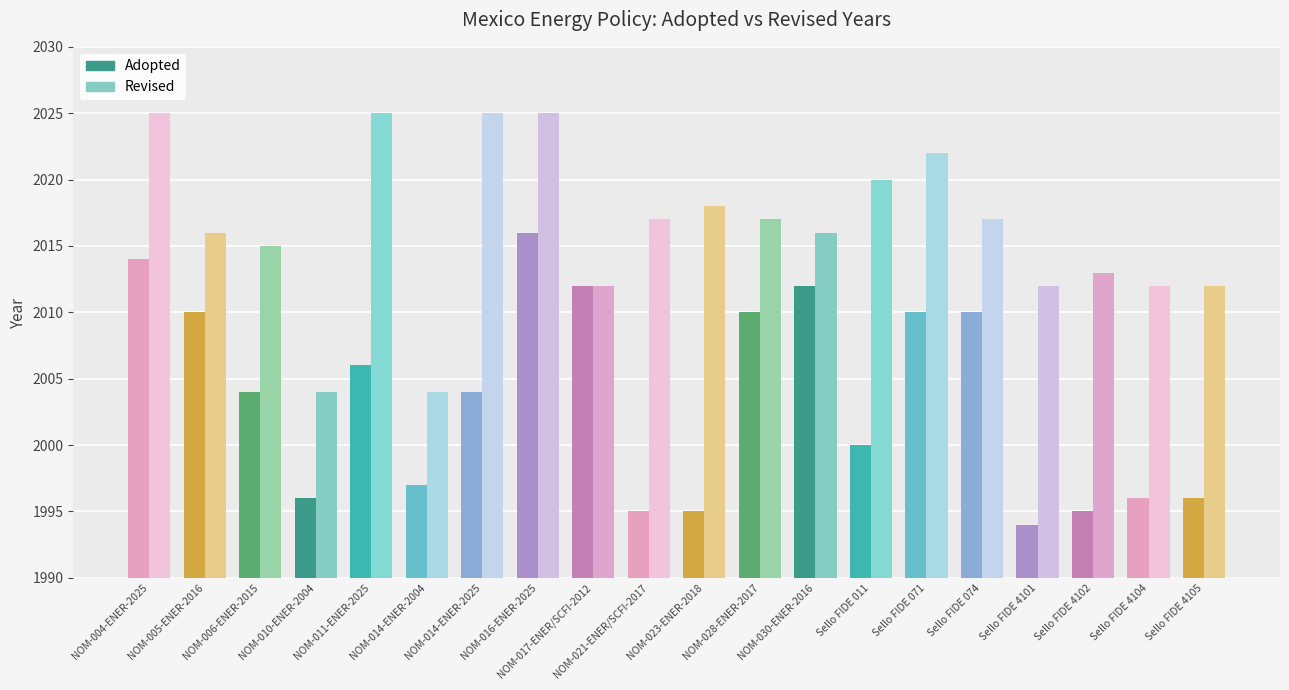

Reading left to right, what are all the values shown in this chart?

Adopted: NOM-004-ENER-2025=2014	NOM-005-ENER-2016=2010	NOM-006-ENER-2015=2004	NOM-010-ENER-2004=1996	NOM-011-ENER-2025=2006	NOM-014-ENER-2004=1997	NOM-014-ENER-2025=2004	NOM-016-ENER-2025=2016	NOM-017-ENER/SCFI-2012=2012	NOM-021-ENER/SCFI-2017=1995	NOM-023-ENER-2018=1995	NOM-028-ENER-2017=2010	NOM-030-ENER-2016=2012	Sello FIDE 011=2000	Sello FIDE 071=2010	Sello FIDE 074=2010	Sello FIDE 4101=1994	Sello FIDE 4102=1995	Sello FIDE 4104=1996	Sello FIDE 4105=1996
Revised: NOM-004-ENER-2025=2025	NOM-005-ENER-2016=2016	NOM-006-ENER-2015=2015	NOM-010-ENER-2004=2004	NOM-011-ENER-2025=2025	NOM-014-ENER-2004=2004	NOM-014-ENER-2025=2025	NOM-016-ENER-2025=2025	NOM-017-ENER/SCFI-2012=2012	NOM-021-ENER/SCFI-2017=2017	NOM-023-ENER-2018=2018	NOM-028-ENER-2017=2017	NOM-030-ENER-2016=2016	Sello FIDE 011=2020	Sello FIDE 071=2022	Sello FIDE 074=2017	Sello FIDE 4101=2012	Sello FIDE 4102=2013	Sello FIDE 4104=2012	Sello FIDE 4105=2012